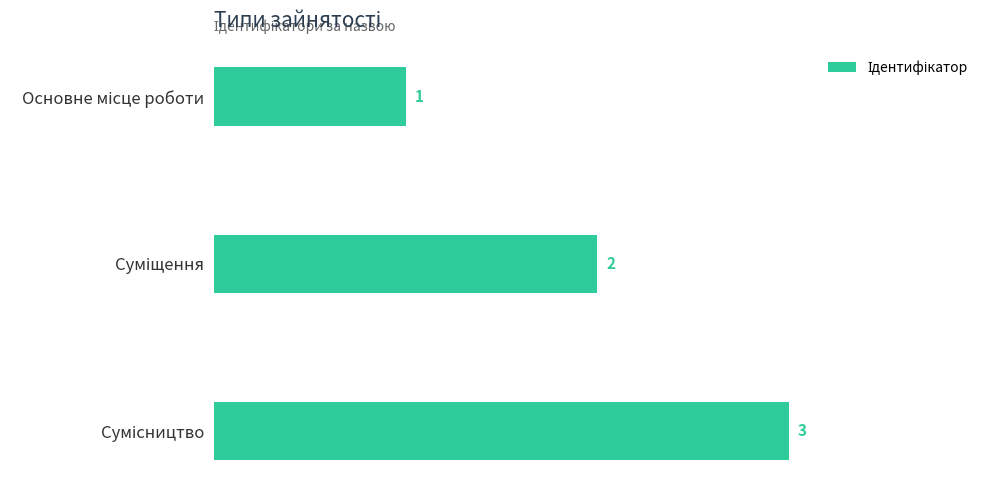

What is the greatest value displayed?

3